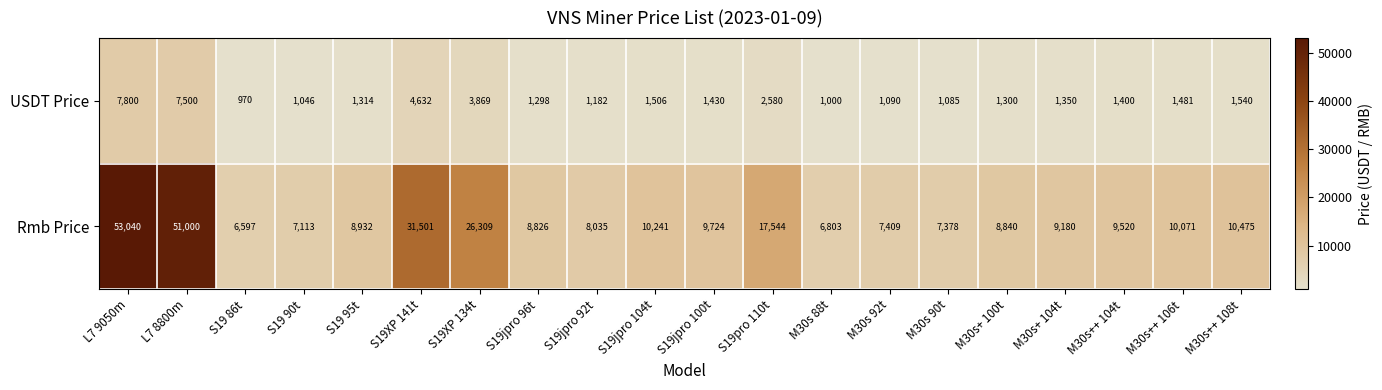

Rank the series by their maximum value, from lowest to highest.

USDT Price, Rmb Price